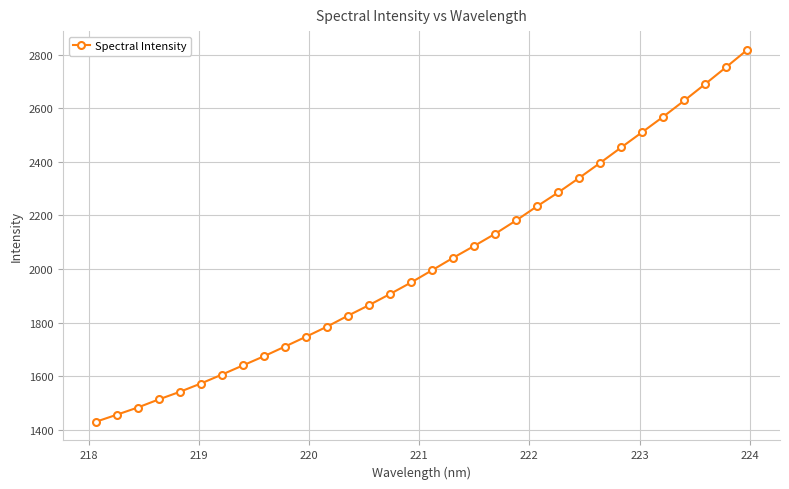

What is the difference between the maximum and minimum values?

1388.1